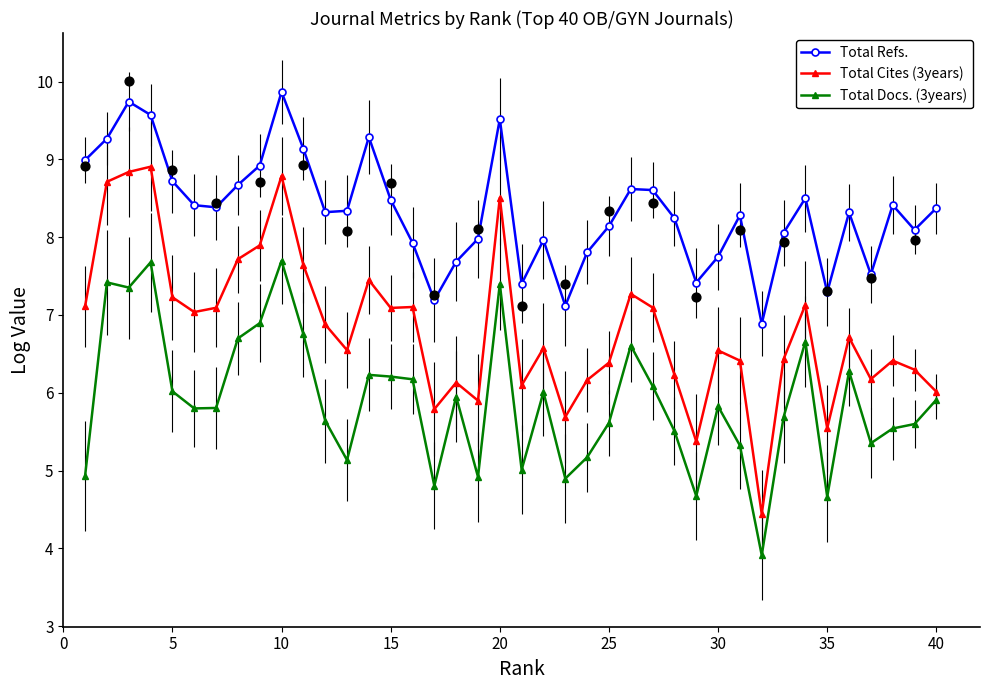

Which series has the widest spread of Y values?

Total Cites (3years)